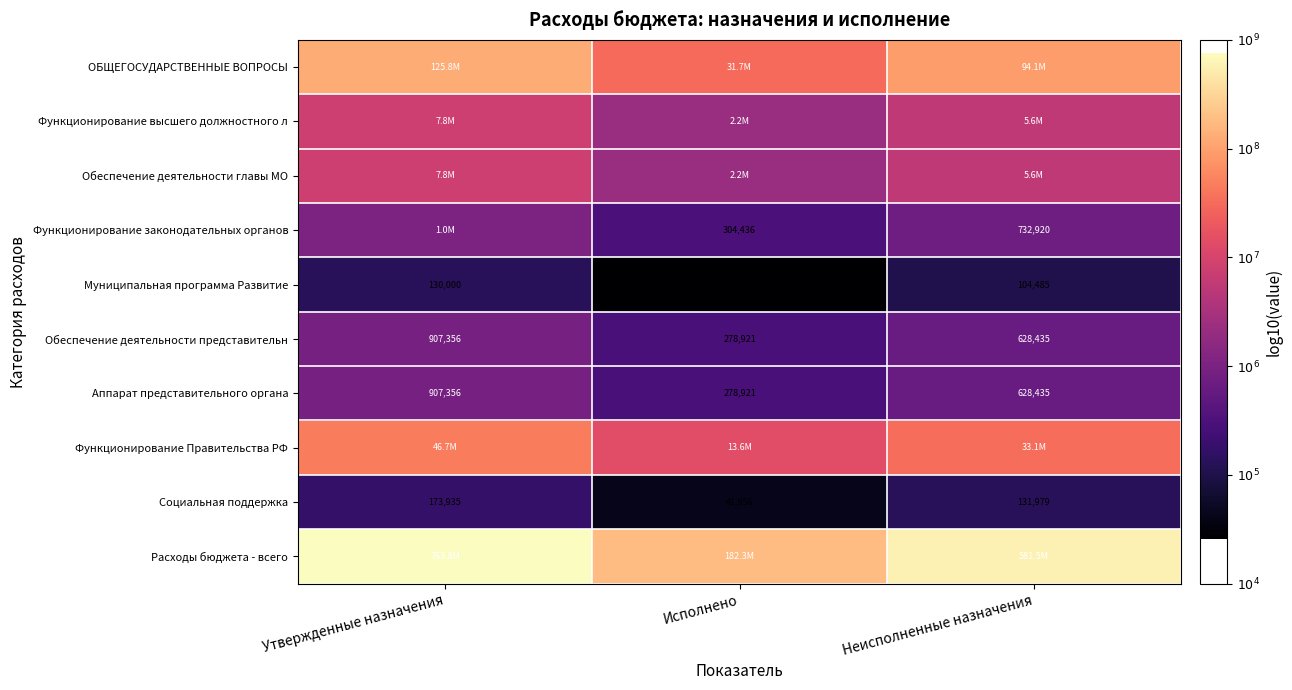

At how many categories does at least one series exceed 6?

3